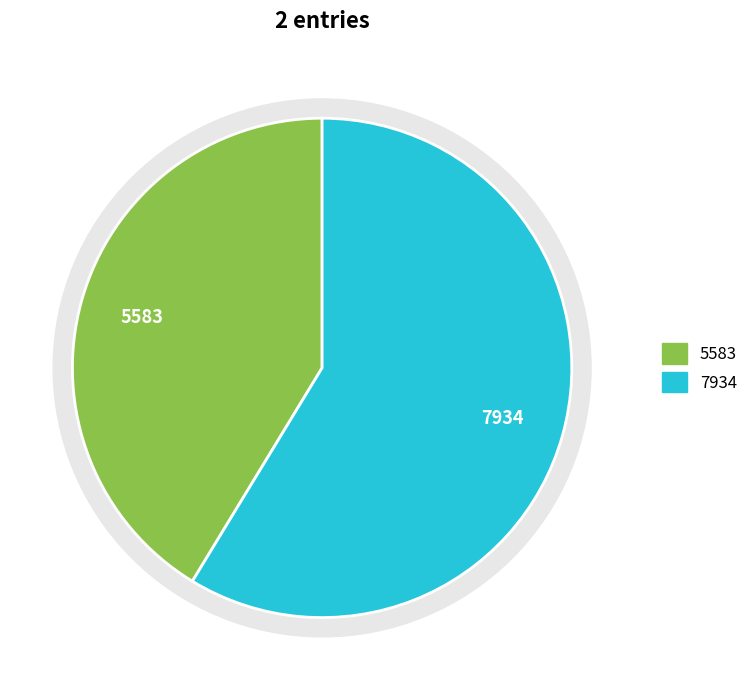

The 2013-11-18 slice represents 41% of the pie. True or false?

True